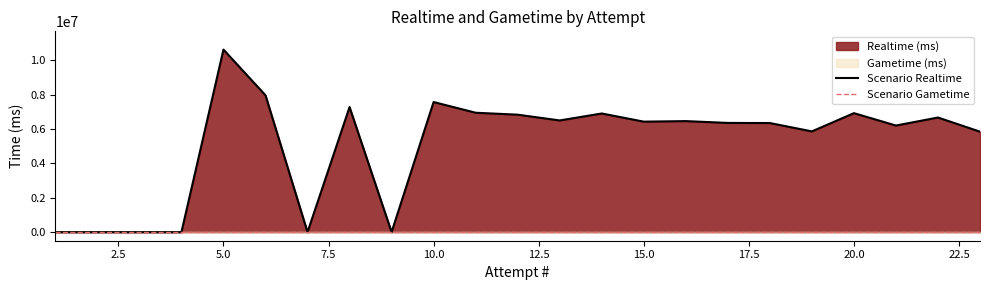

How many interior local valleys does the Scenario Realtime series have?

6